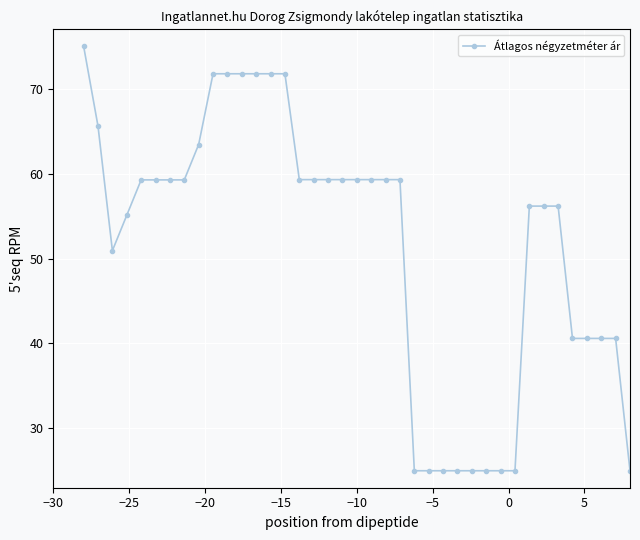

What is the greatest value displayed?

75.0